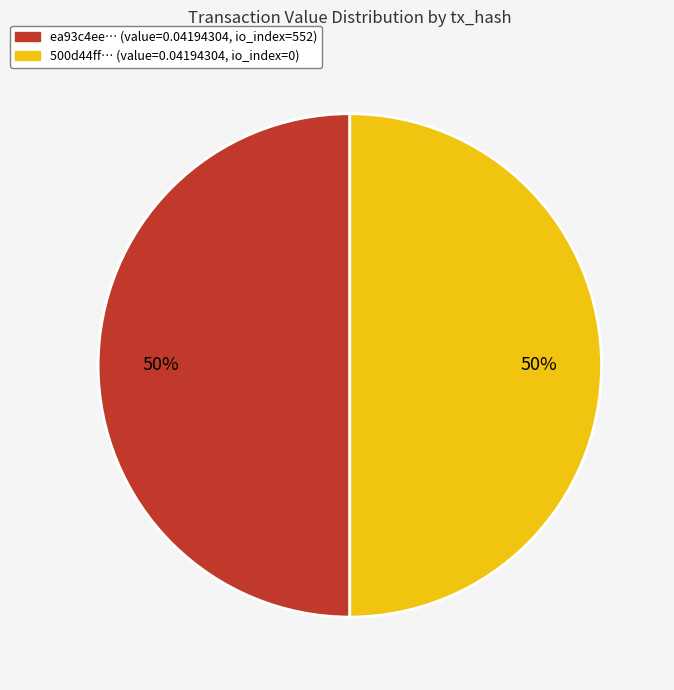

How many segments does this pie chart have?

2